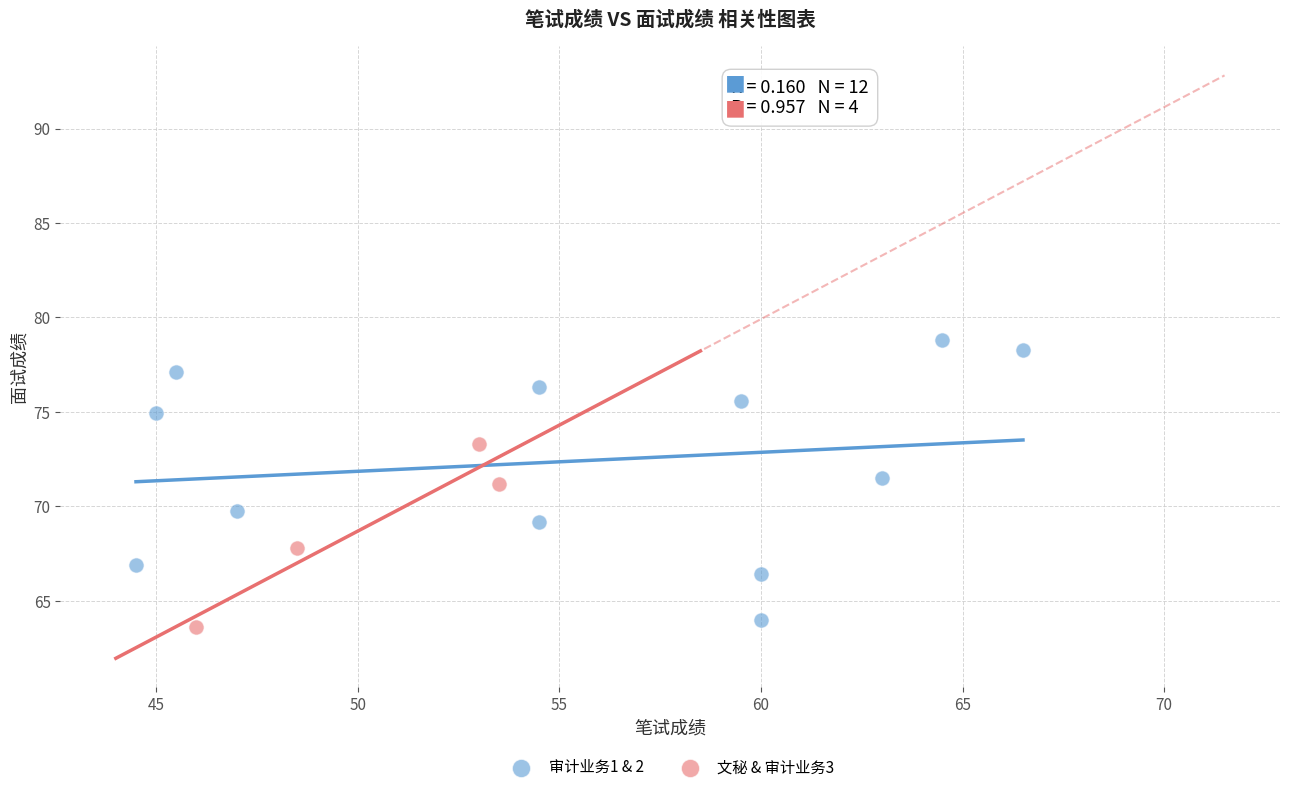

What are all the series names shown in the legend?

审计业务1 & 2, 文秘 & 审计业务3